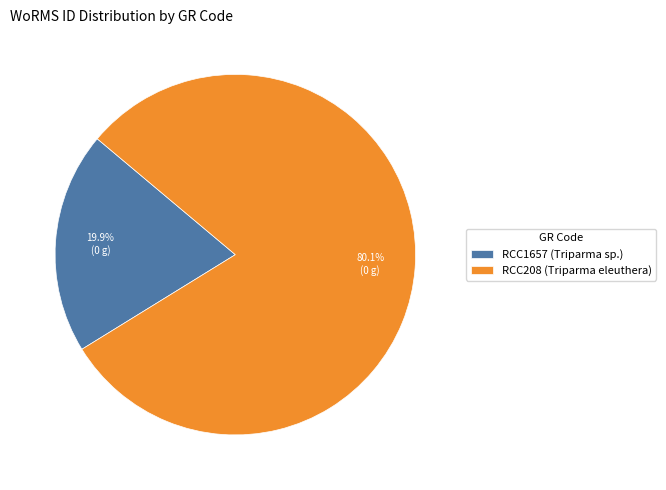

How many slices are in this pie chart?

2